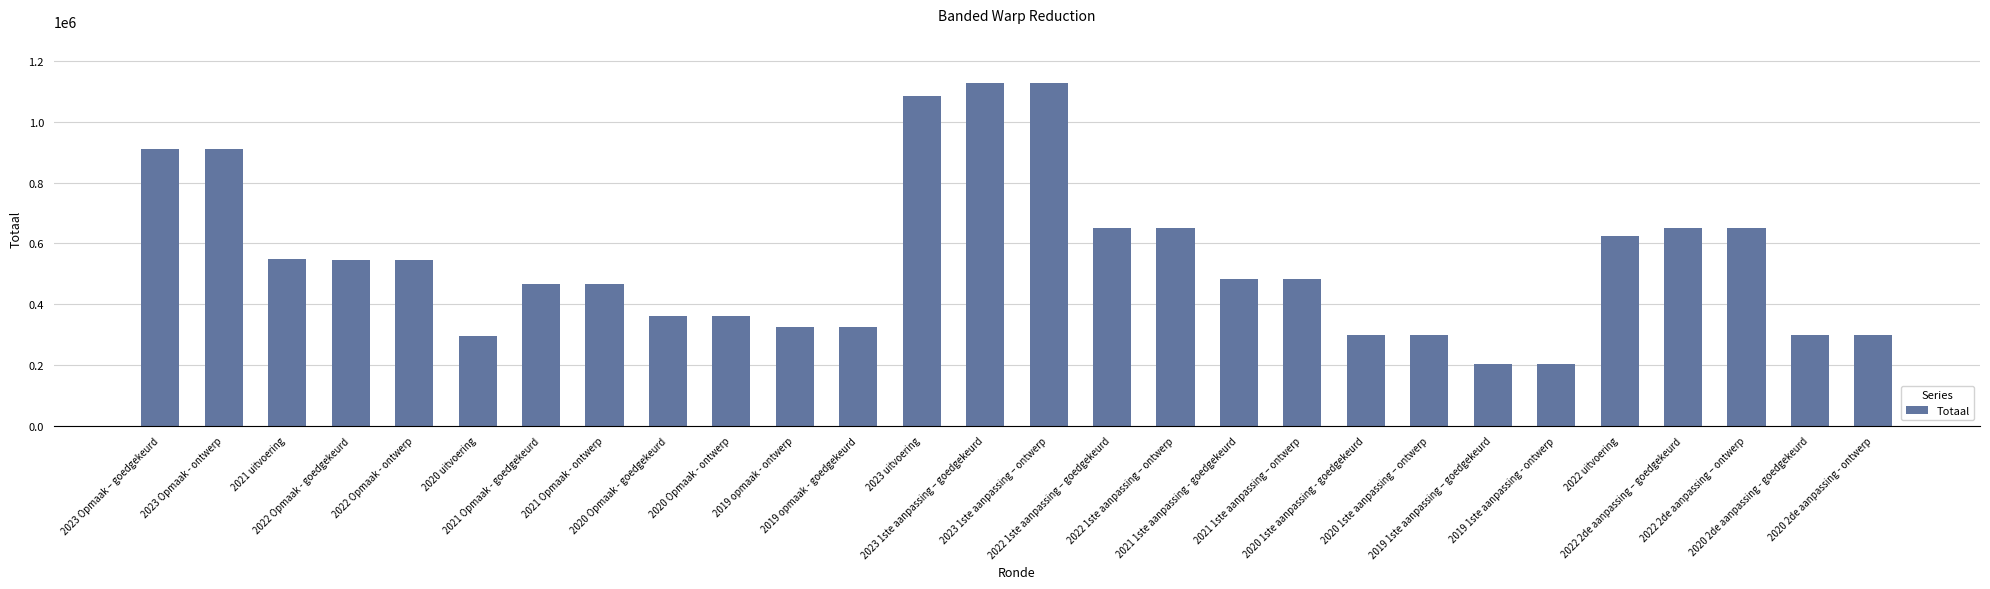

What is the smallest value displayed?

204903